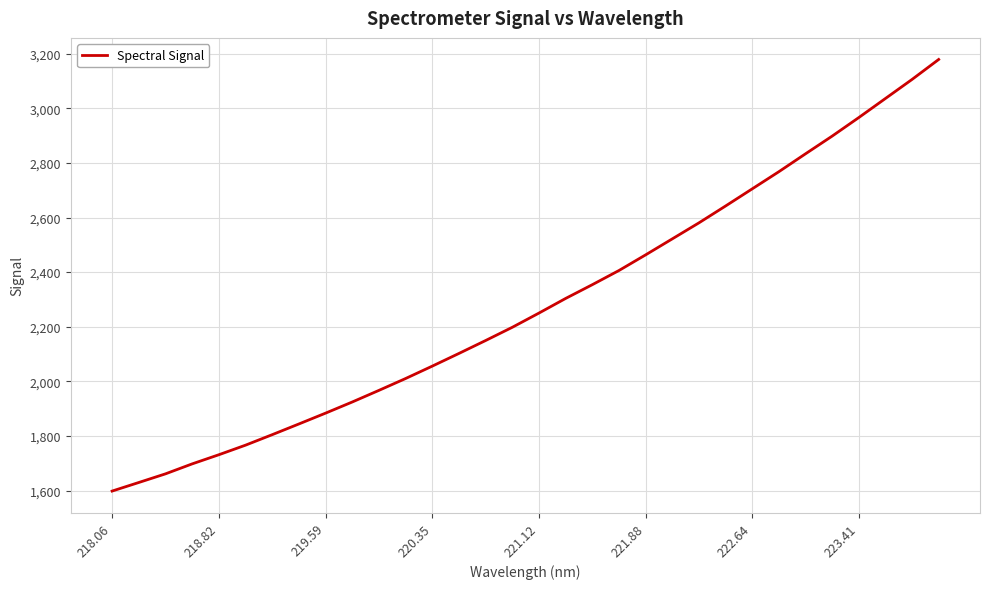

What is the maximum value shown in the chart?

3179.1